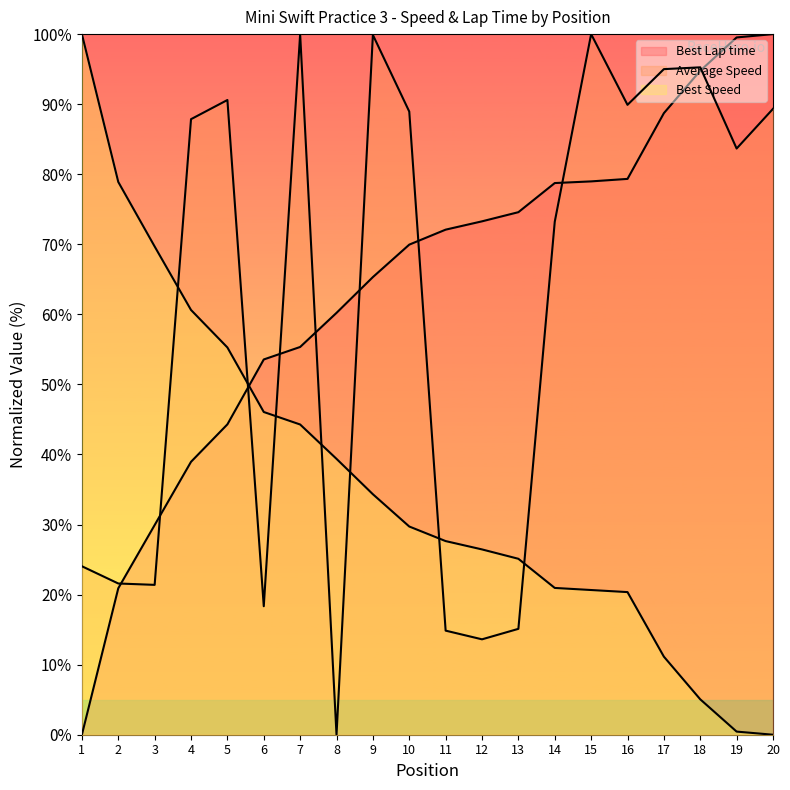

Which series has the largest range (max minus min)?

Best Lap time